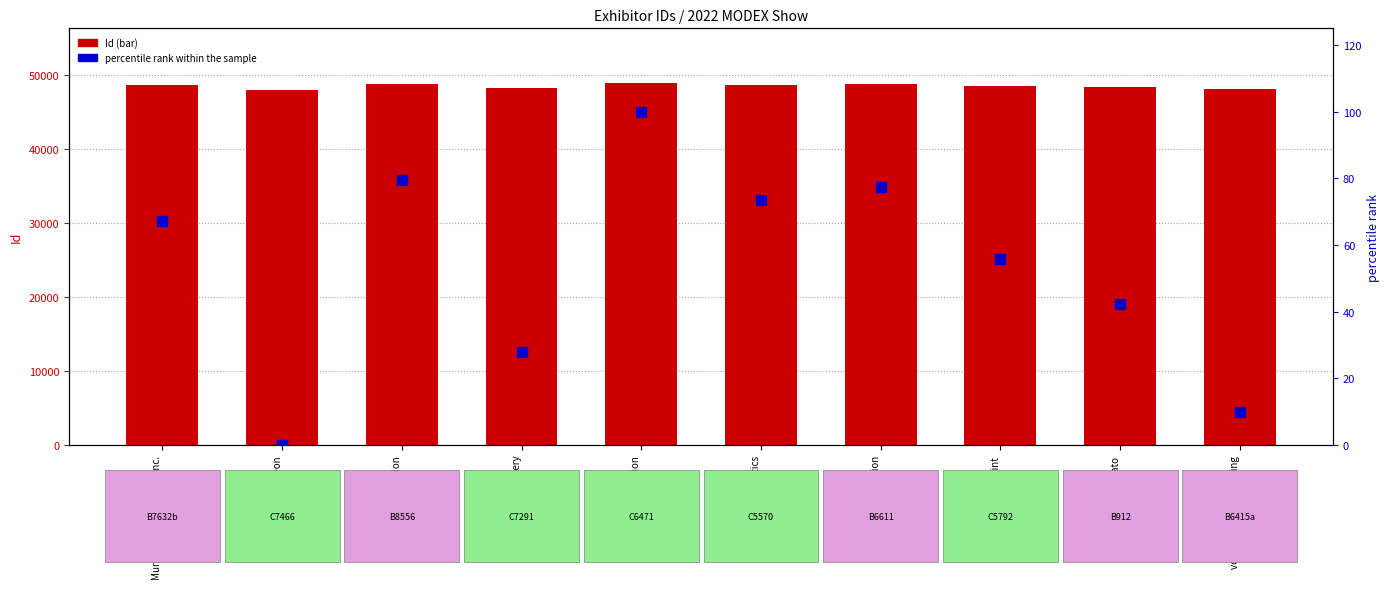

Which series contains the lowest Y value?

percentile rank within the sample